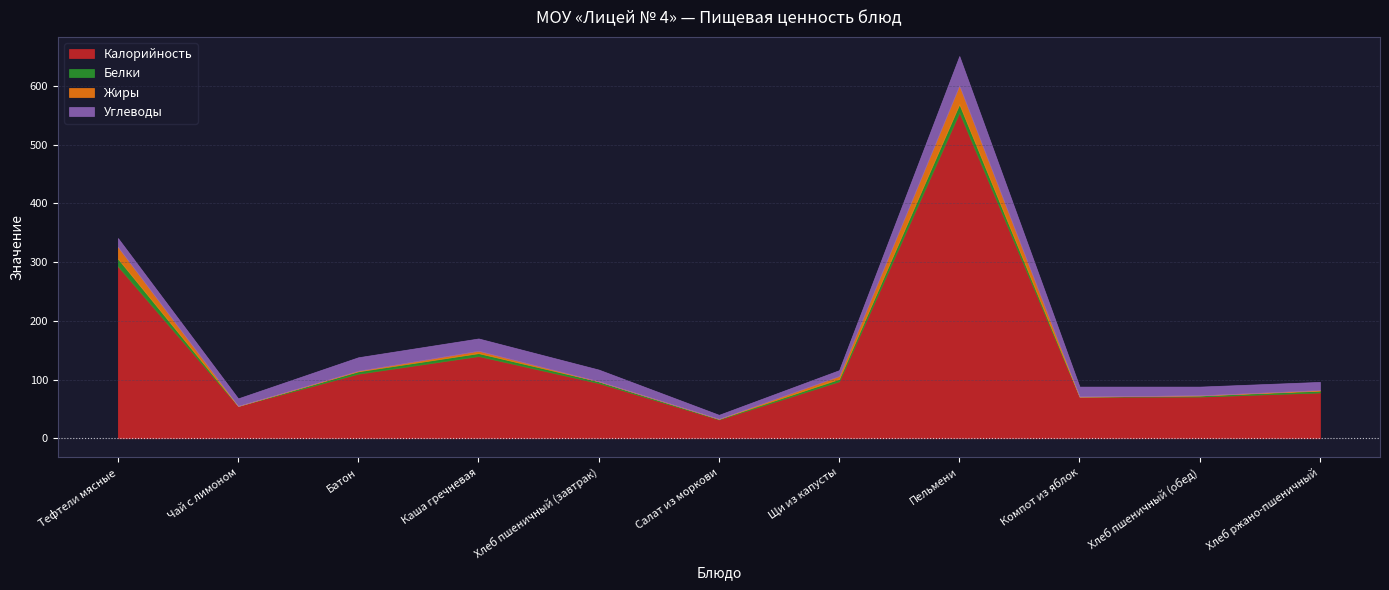

What position from the left is Чай с лимоном?

2